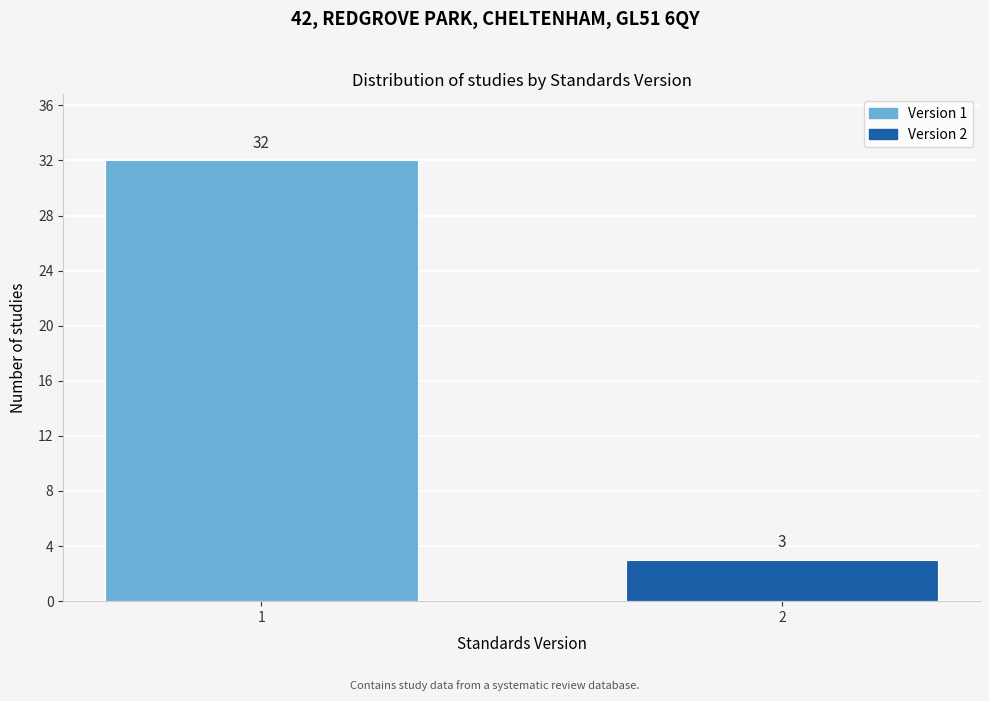

Reading left to right, transcribe all the data shown in this chart.

1=32	2=3